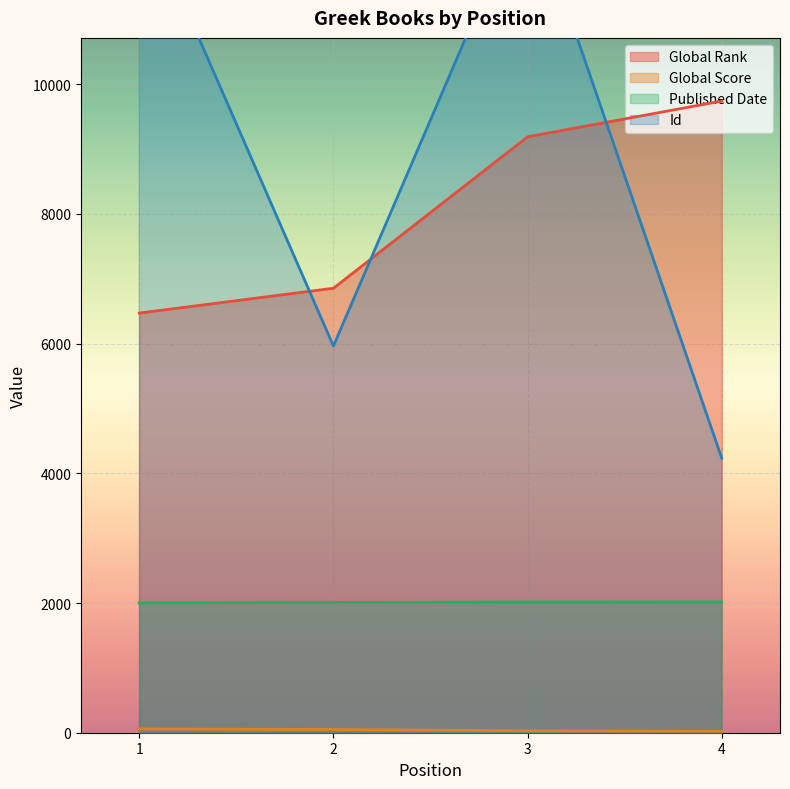

How many data points in Global Score are less than 50?

2